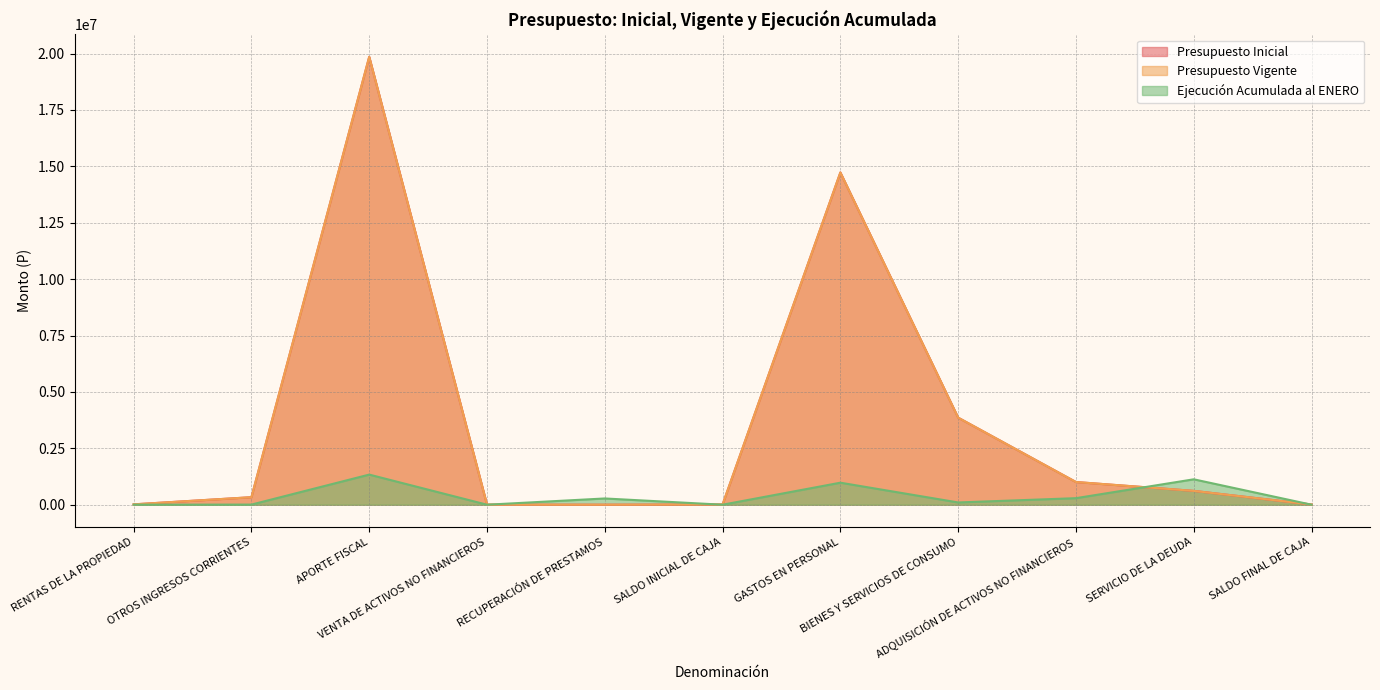

Which series changed the most between ADQUISICIÓN DE ACTIVOS NO FINANCIEROS and SALDO FINAL DE CAJA?

Presupuesto Inicial